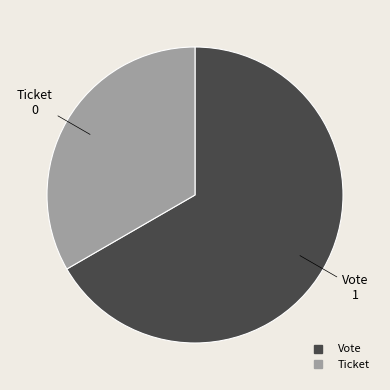

Count the number of slices in the pie.

2